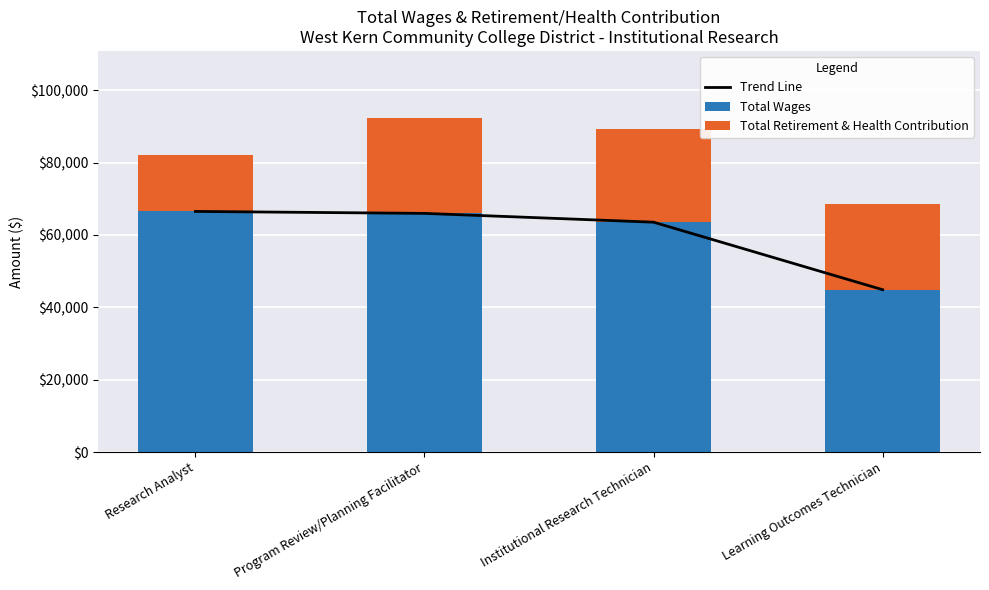

What is the spread (max minus min) of values at Learning Outcomes Technician?

21246.3